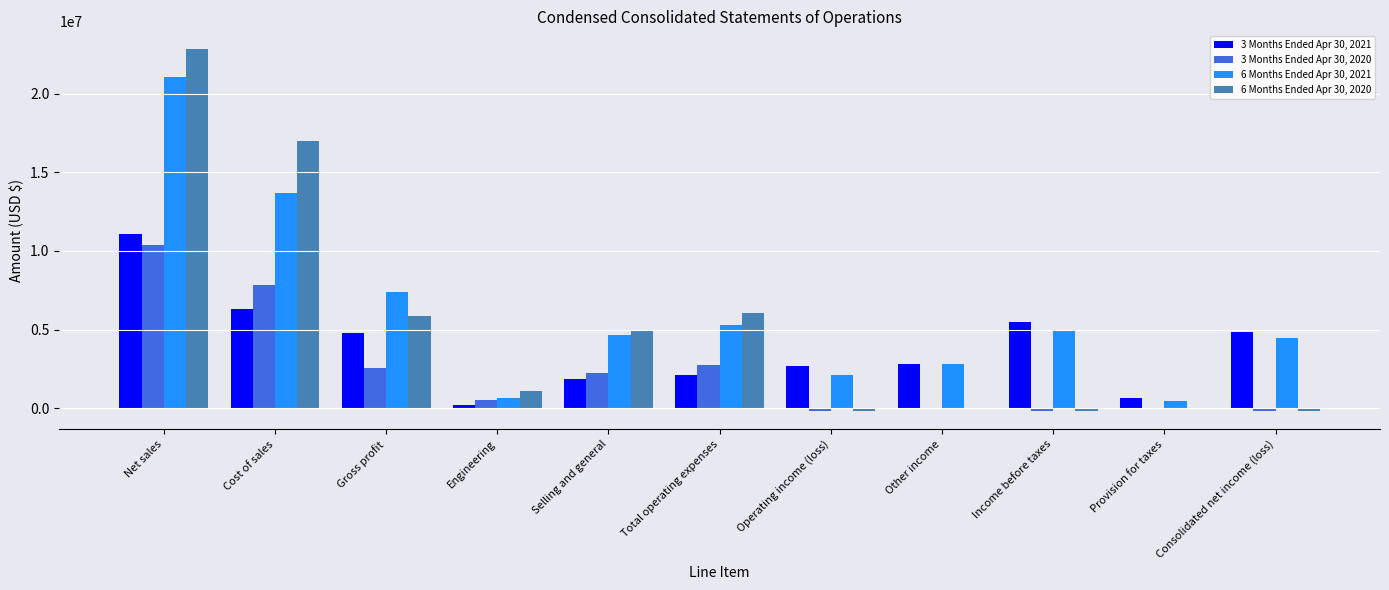

How many groups of bars are there?

11